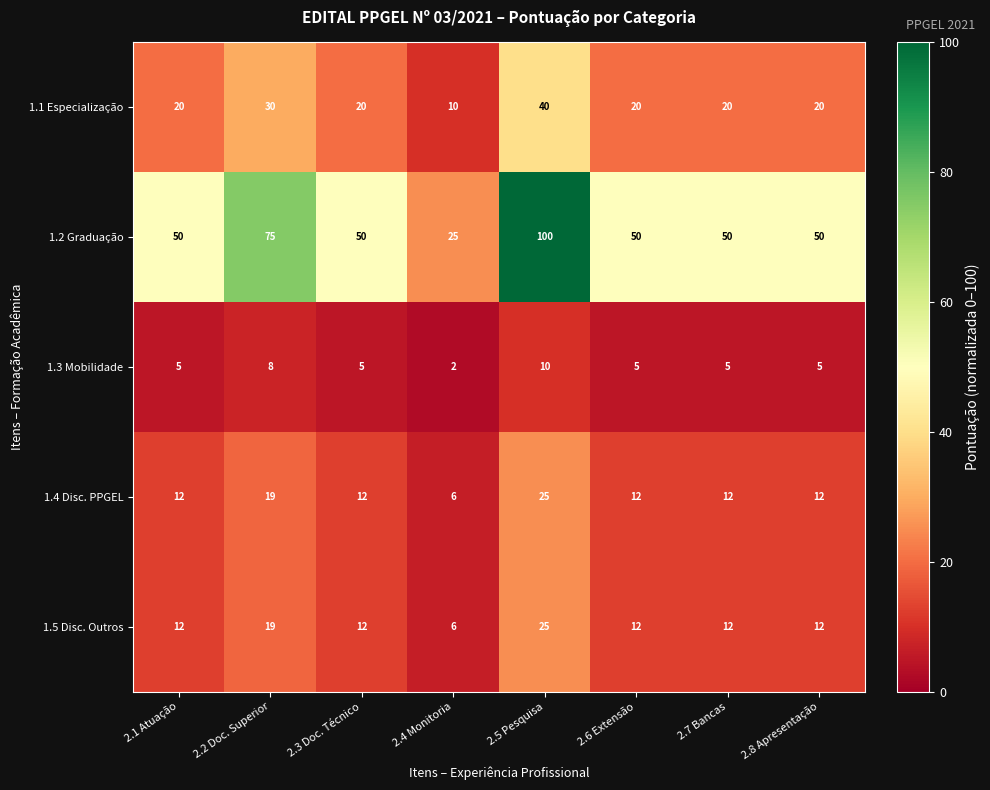

Which category has the highest value in the 1.3 Mobilidade series?

2.5 Pesquisa